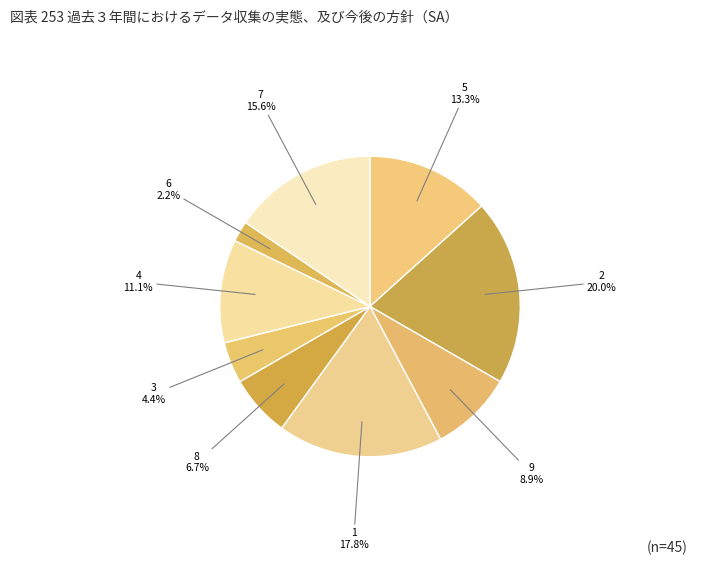

Rank the categories by value from lowest to highest.

6, 3, 8, 9, 4, 5, 7, 1, 2